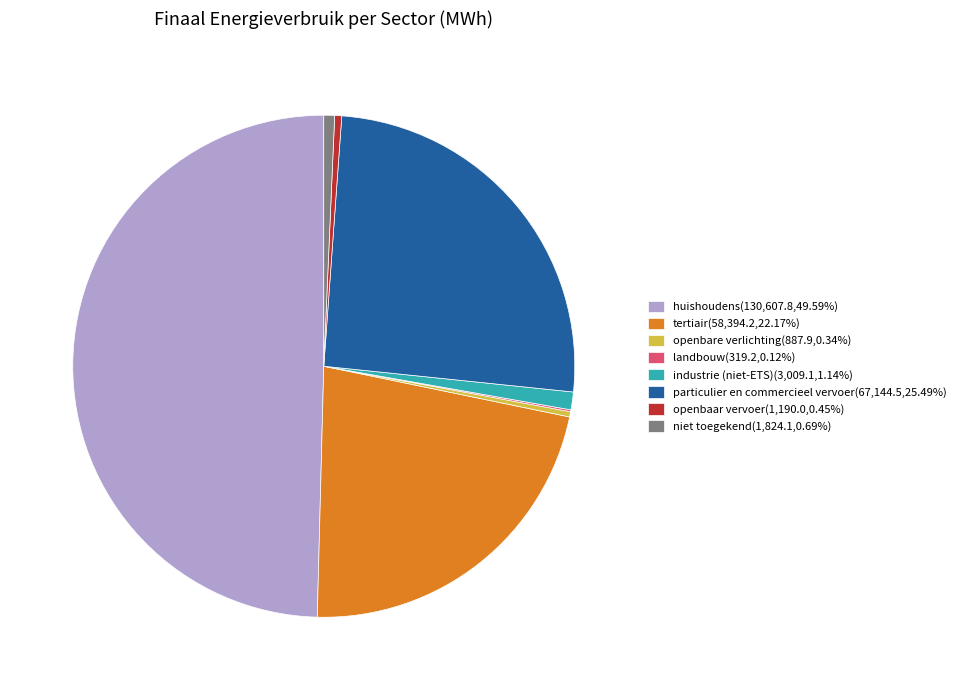

Is industrie (niet-ETS) the majority of the pie?

No